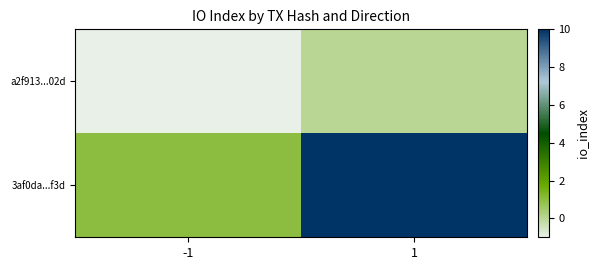

Which series has the largest range (max minus min)?

3af0da...f3d